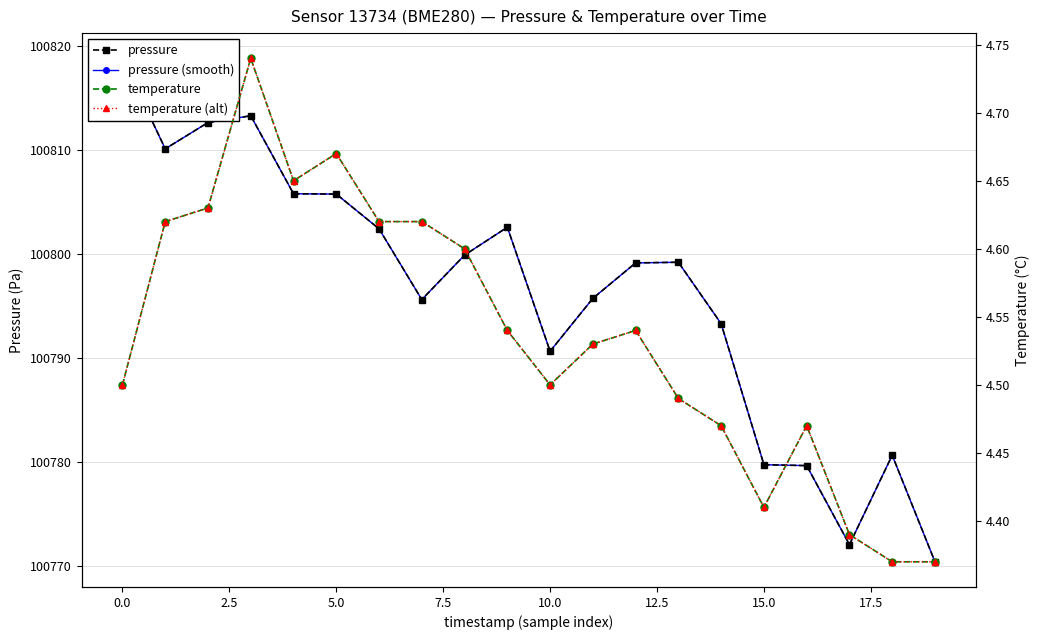

Is it true that pressure equals 100772.1 at 17?

True